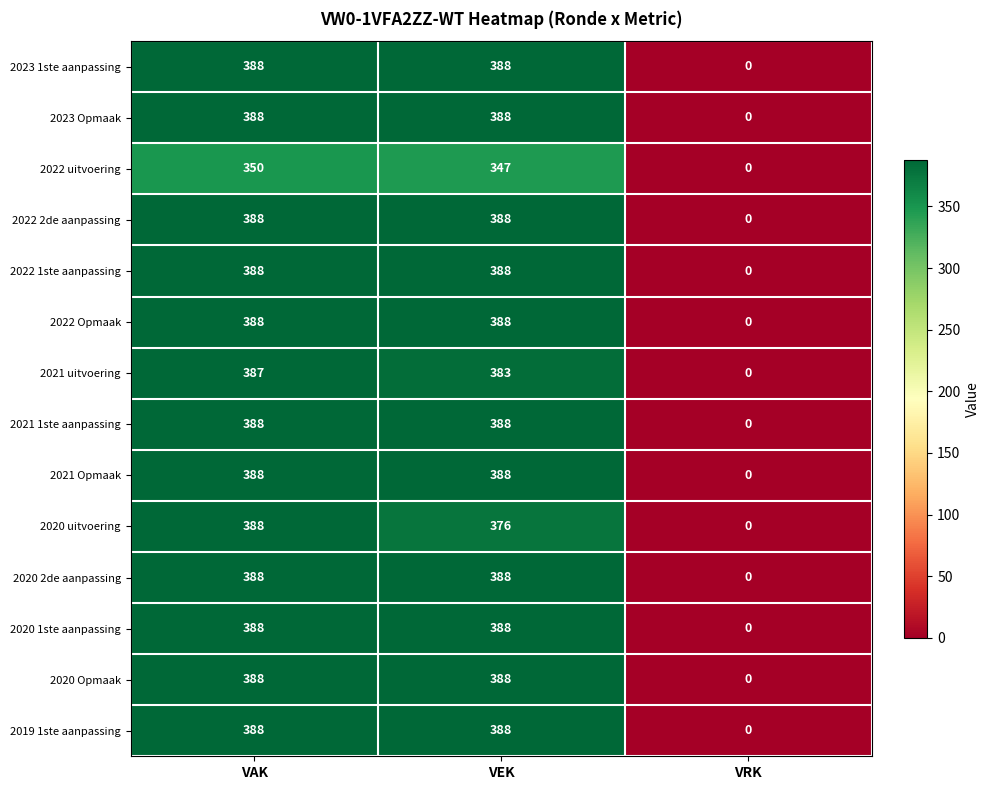

What is the average value of the 2020 Opmaak series?

259